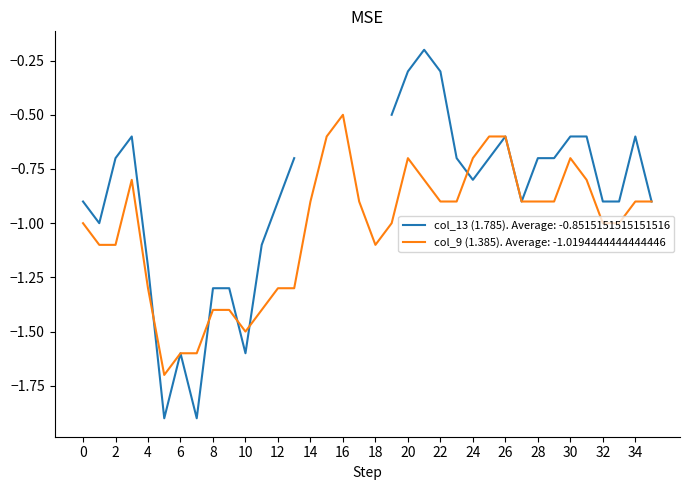

The value of col_9 (1.385). Average: -1.0194444444444446 at 8 is -1.4. True or false?

True